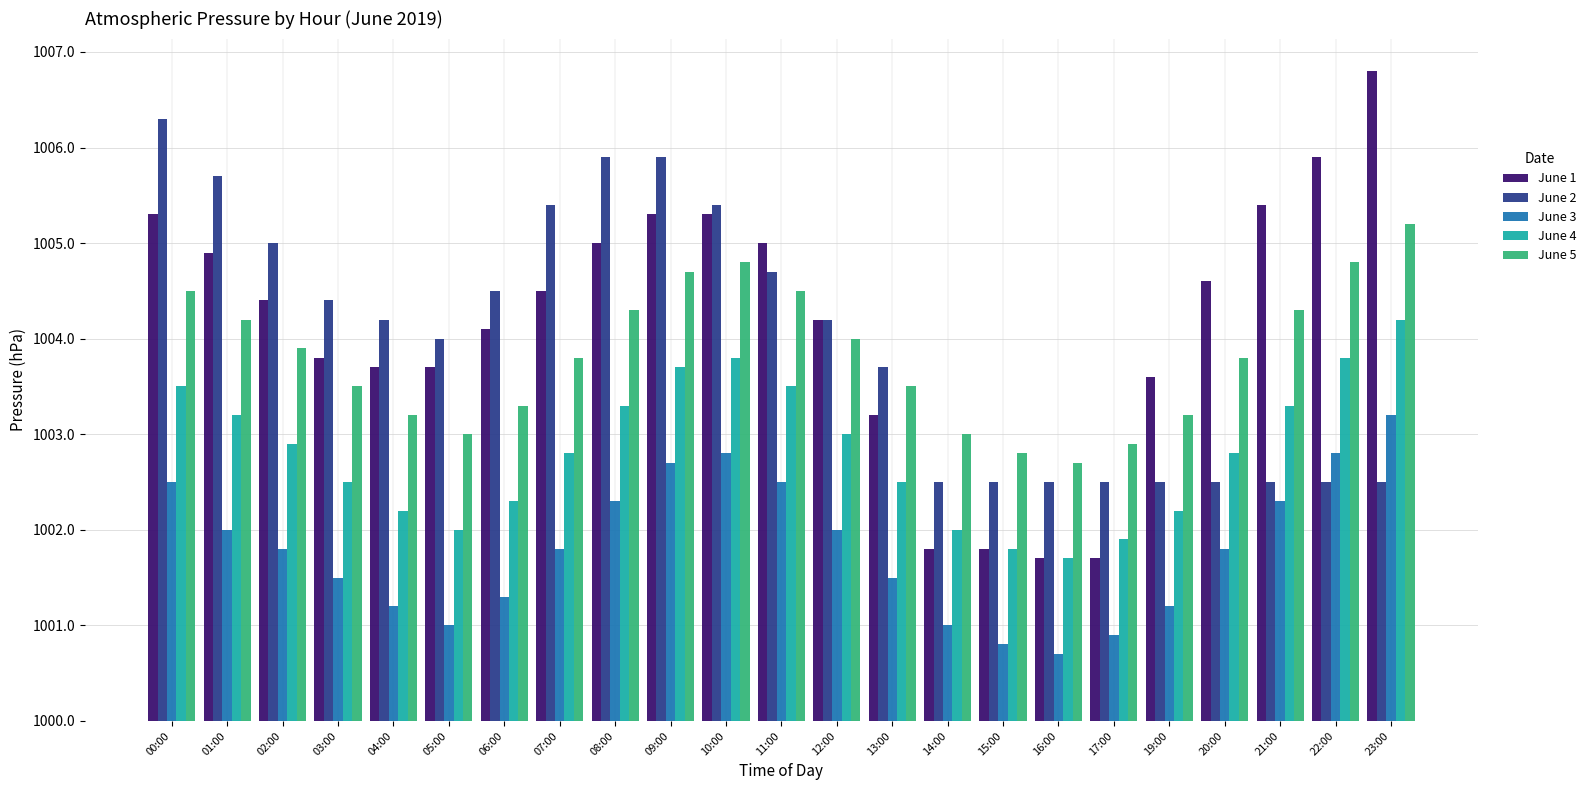

Are the bars grouped side by side (vs. stacked)?

Yes